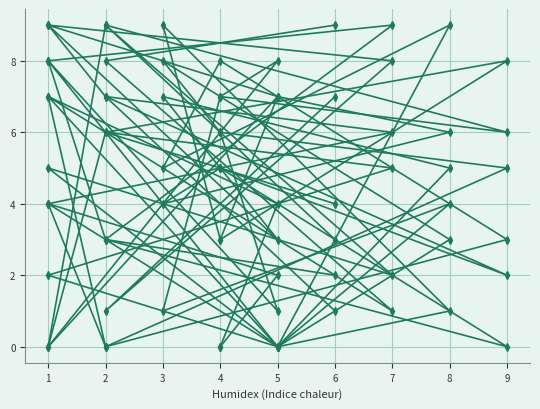

Which has a higher value, 4 or 4?

4